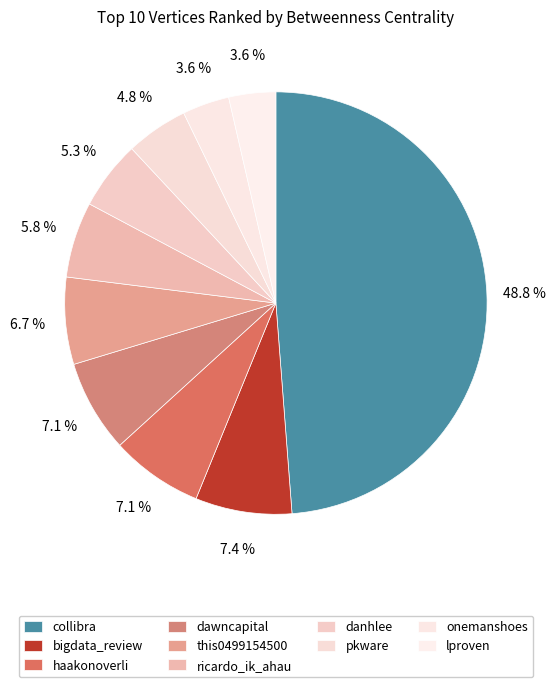

Approximately how many times larger is the value at pkware compared to haakonoverli?

0.7